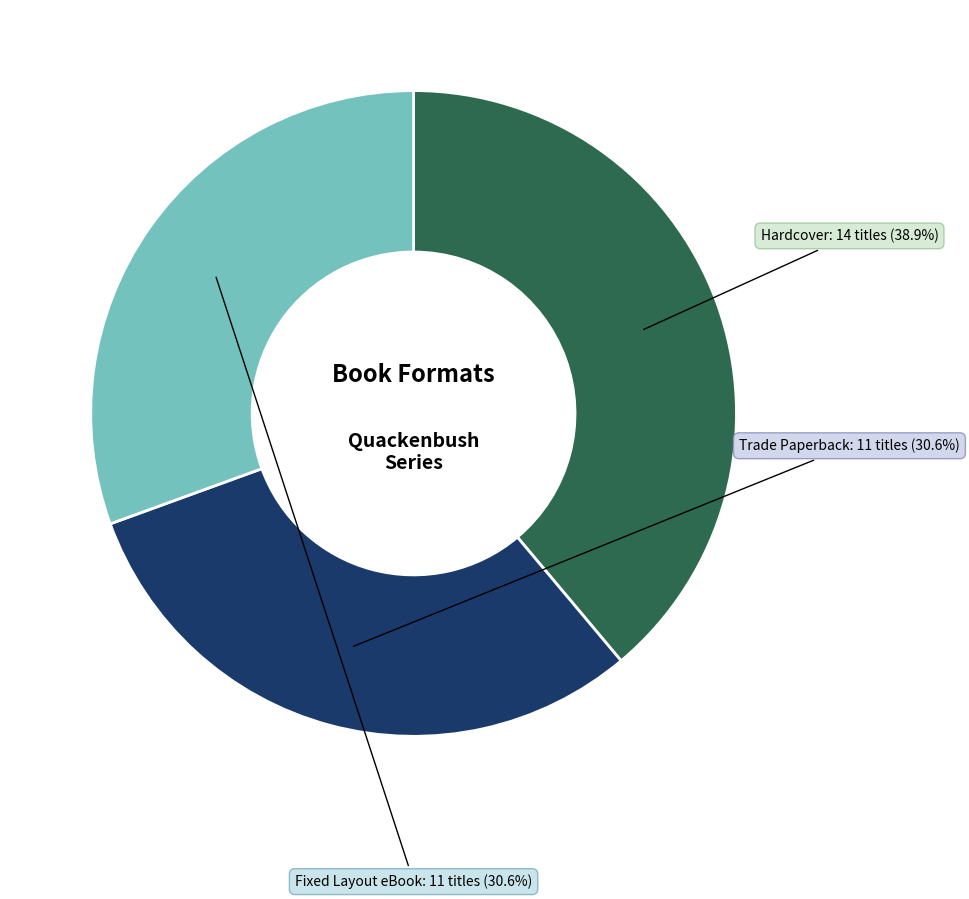

Is there a majority slice in this chart?

No